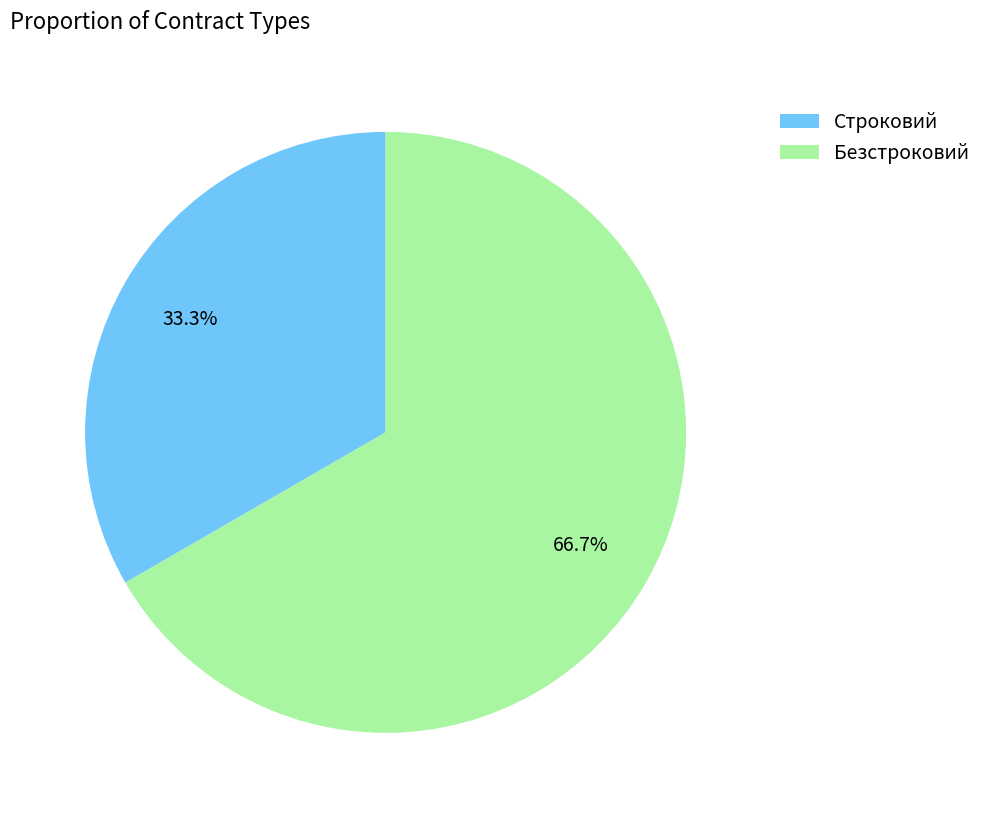

Rank the categories by value from highest to lowest.

Безстроковий, Строковий